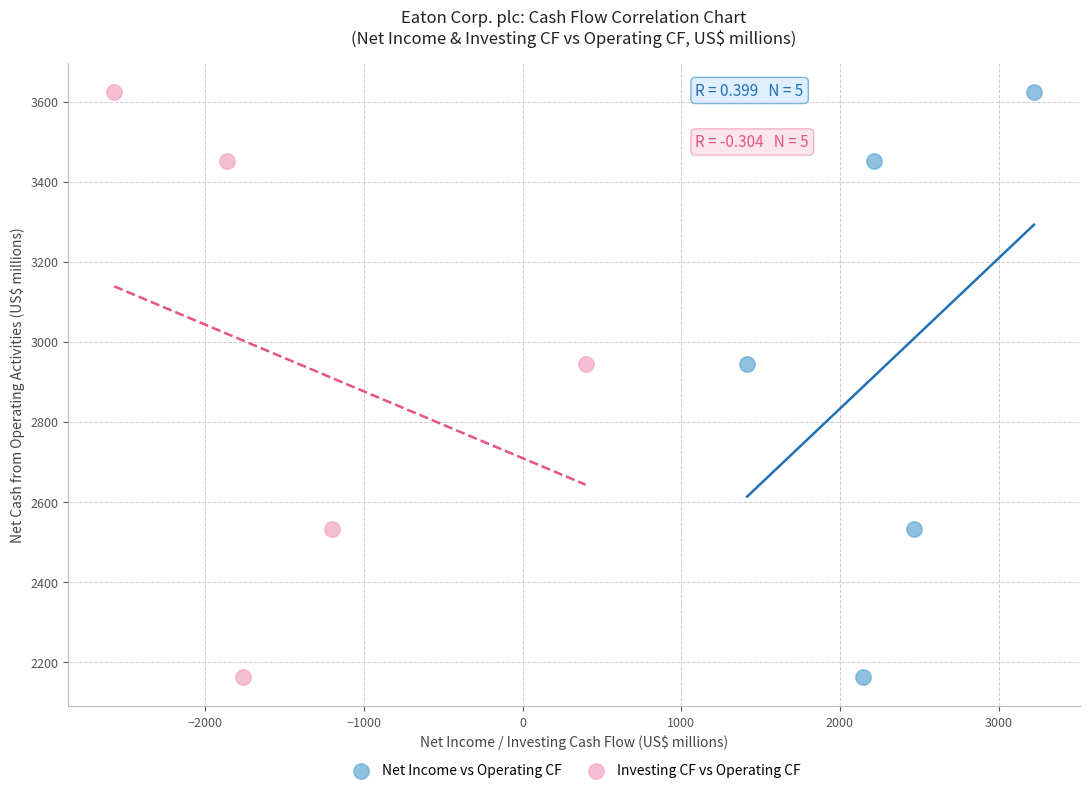

What are all the series names shown in the legend?

Net Income vs Operating CF, Investing CF vs Operating CF